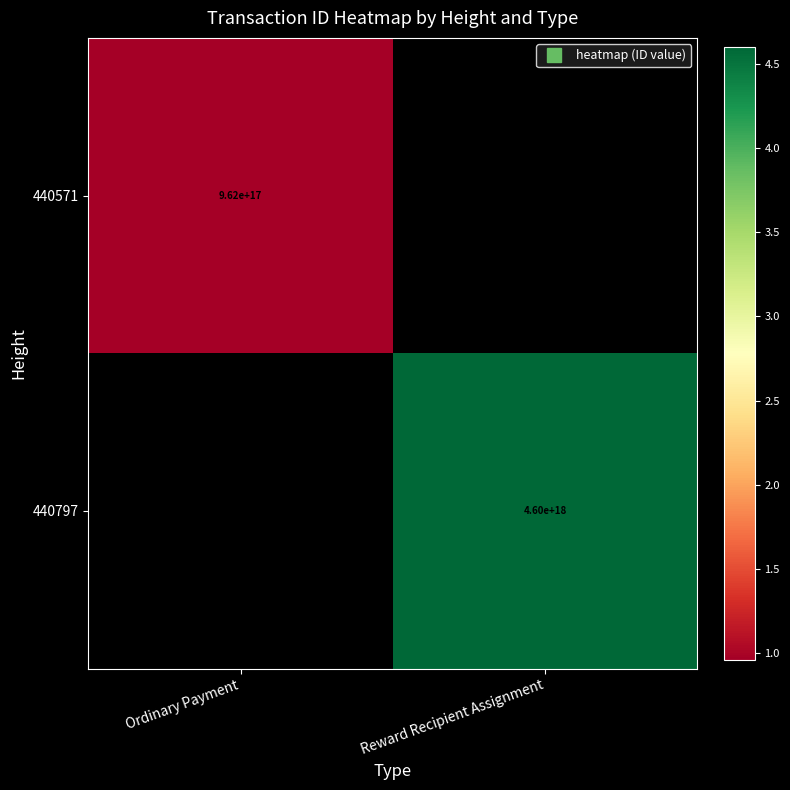

Is the value of 440571 at Reward Recipient Assignment greater than the value of 440797 at Ordinary Payment?

No